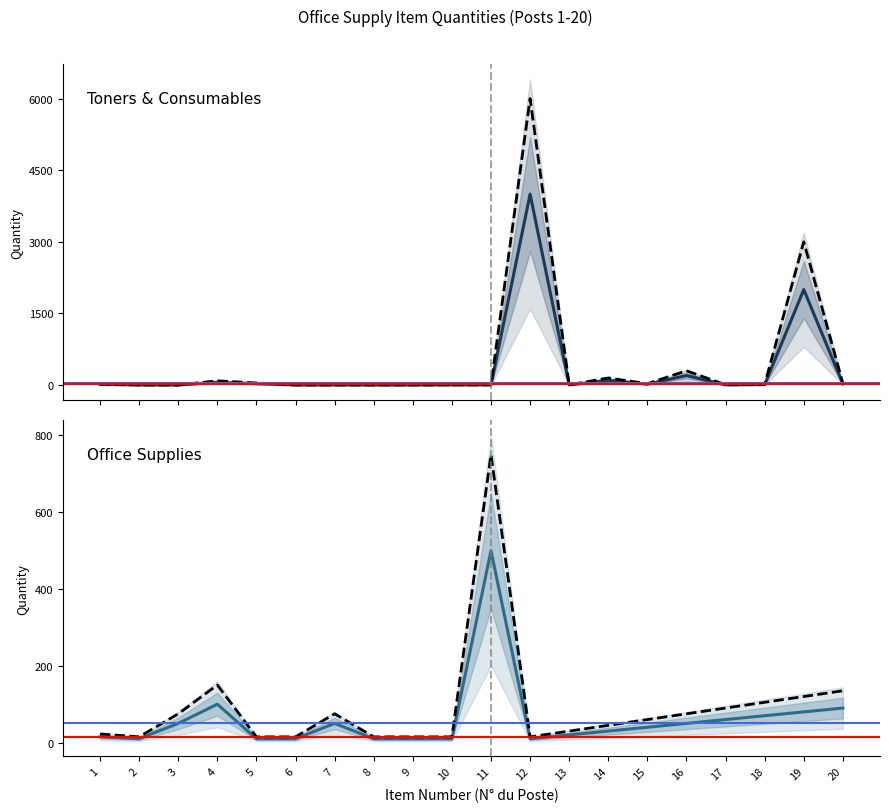

Which category has the highest value across all series?

12